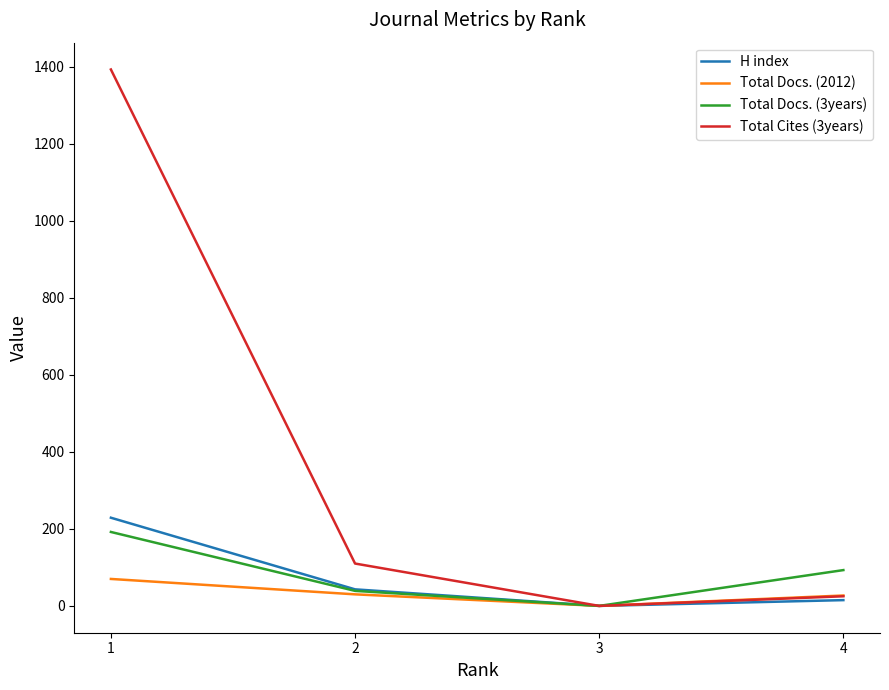

What is the difference between the highest and lowest values at 1?

1323